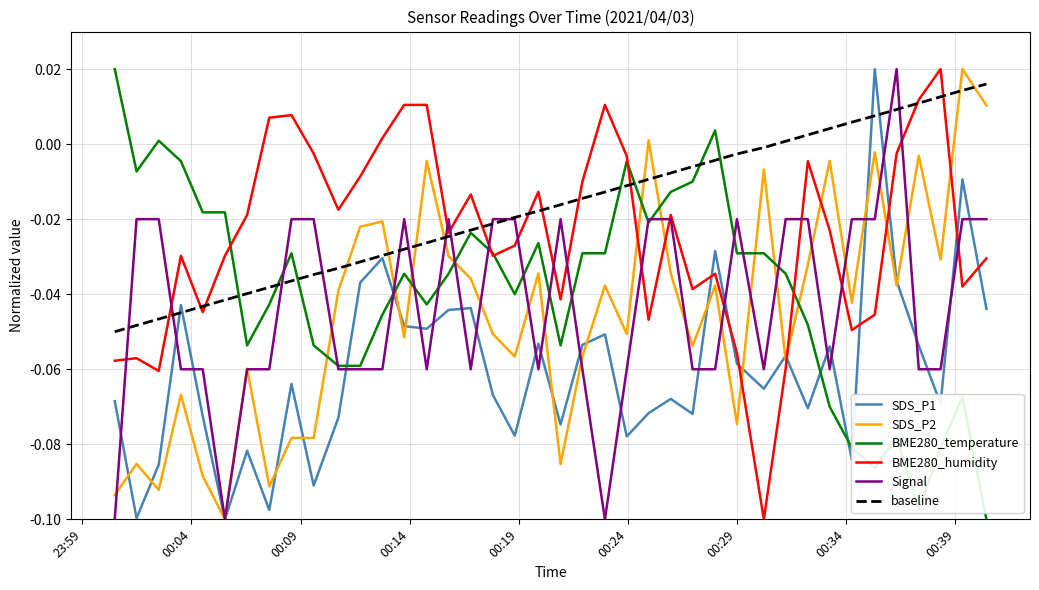

How many values in SDS_P2 are below zero?

37